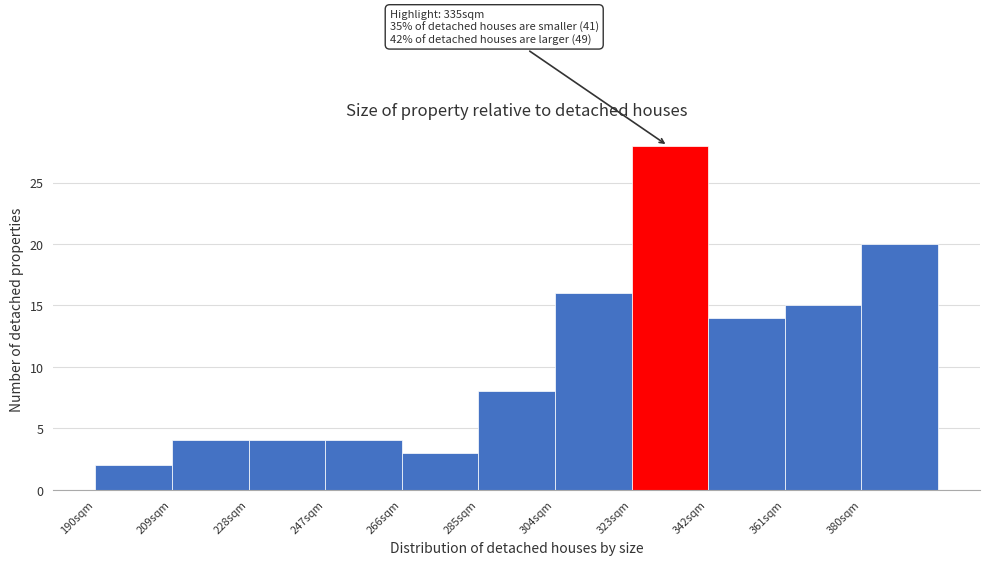

Which range on the x-axis has the tallest bar?

323 to 342